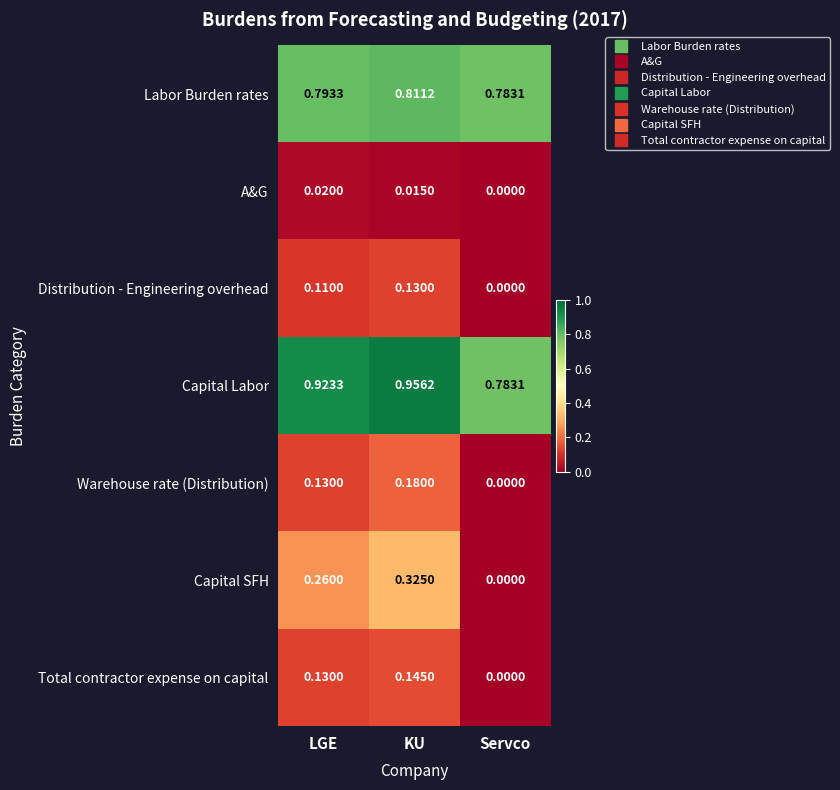

Which series has the largest range (max minus min)?

Capital SFH